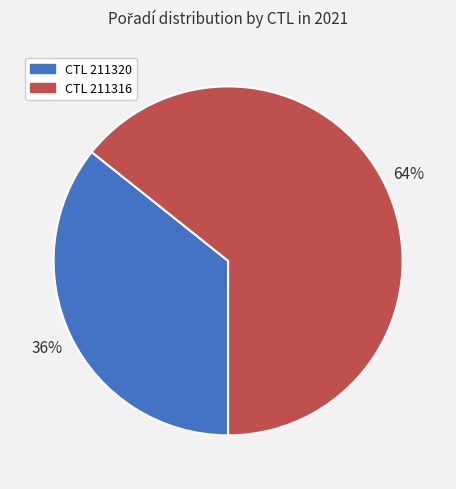

To the nearest percent, what is the average slice percentage?

50%